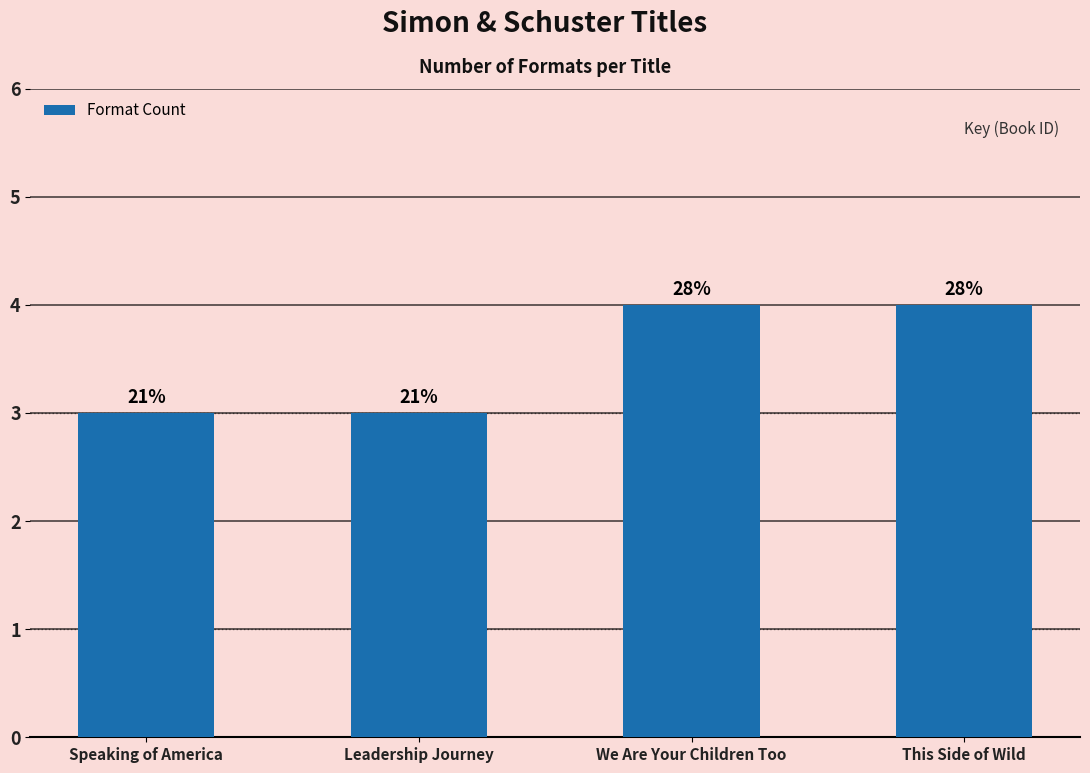

Between We Are Your Children Too and Leadership Journey, which is larger?

We Are Your Children Too